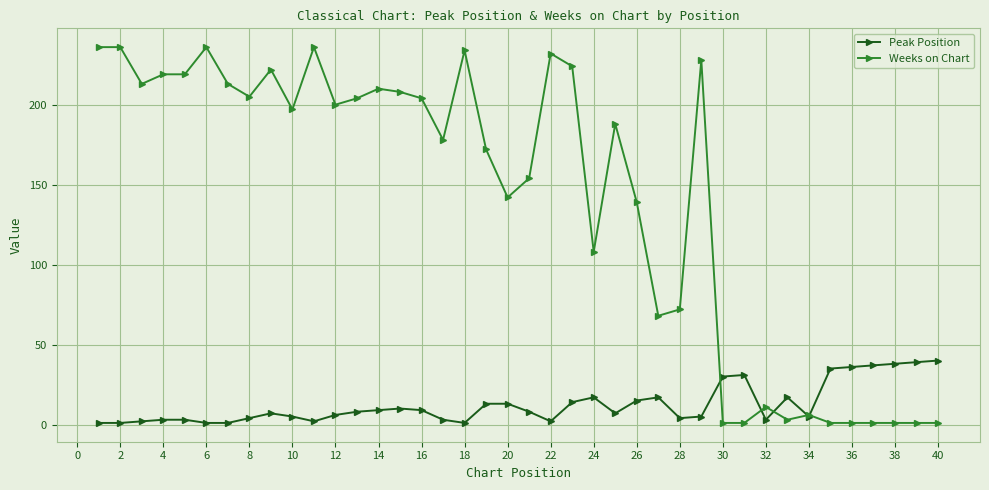

List the series in order of their peak value, lowest first.

Peak Position, Weeks on Chart